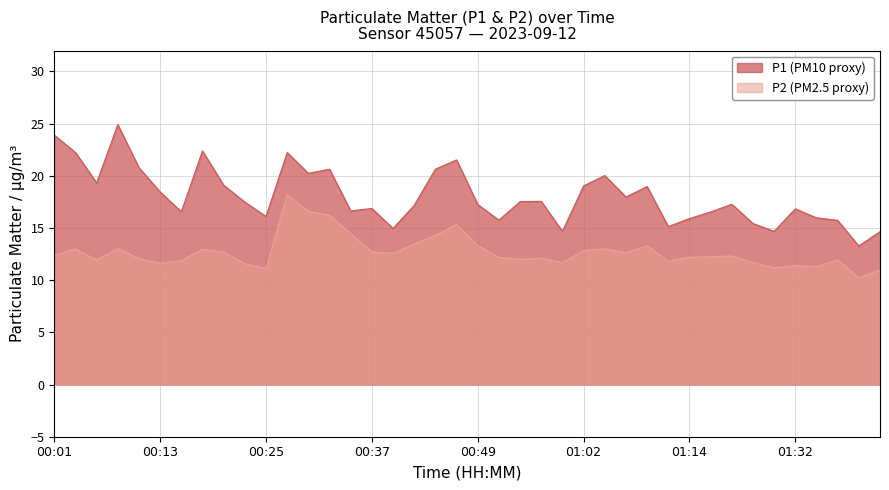

Which series changed the most between 00:06 and 00:25?

P1